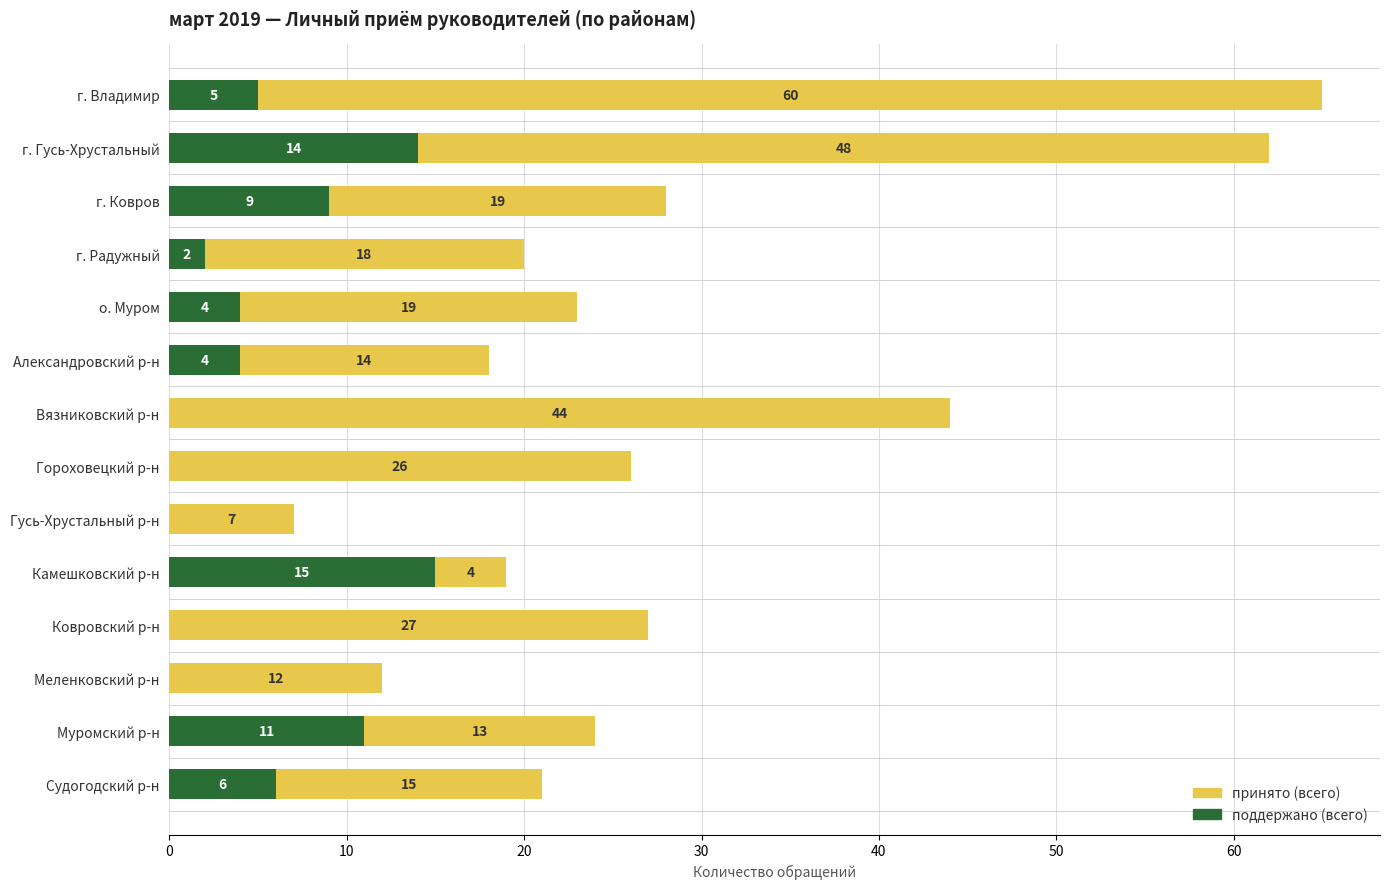

What are all the series names shown in the legend?

принято (всего), поддержано (всего)